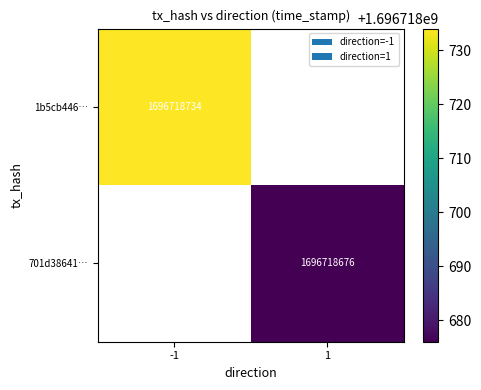

How many values in 1 are above zero?

1